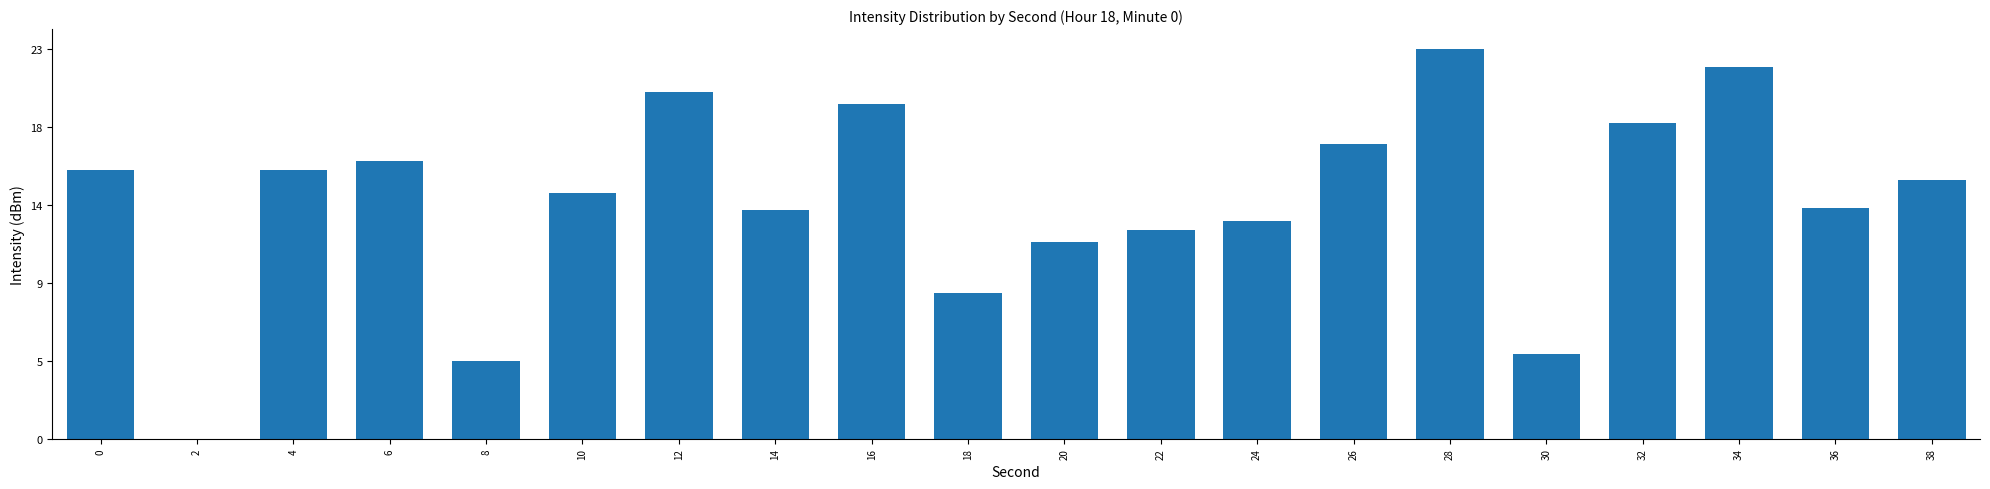

What is the difference between the maximum and minimum values?

22.7